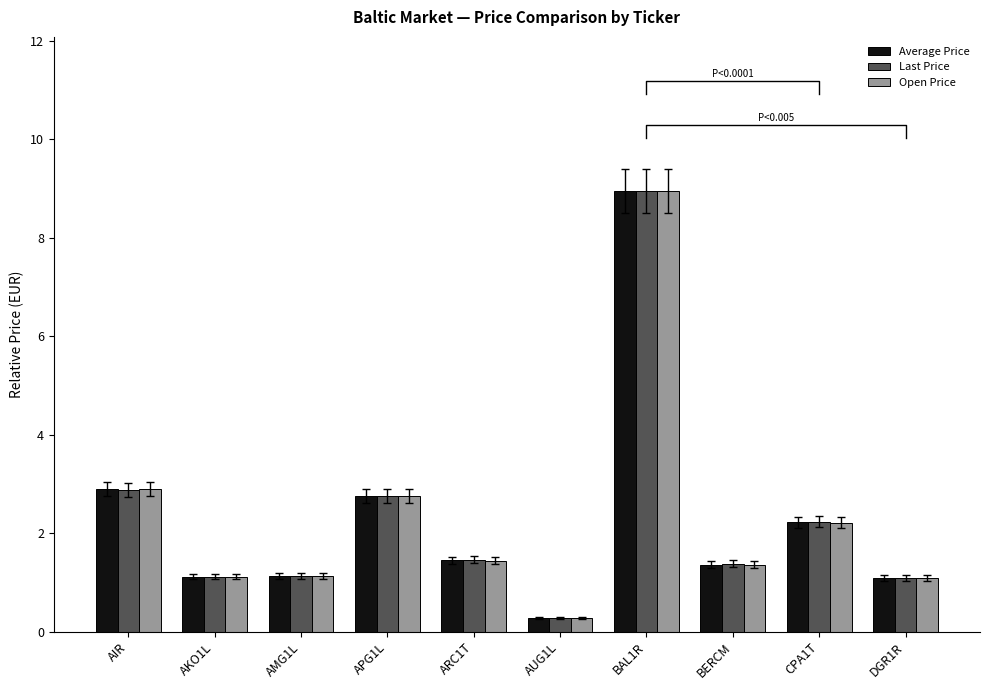

Does the chart contain stacked bars?

No